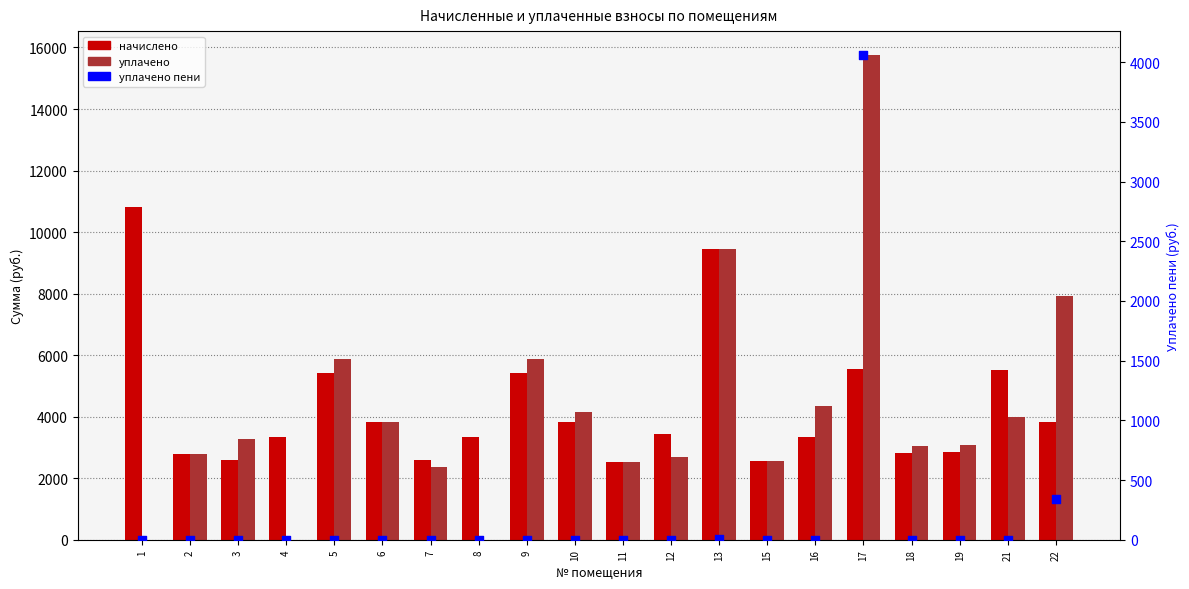

Which series contains the lowest Y value?

уплачено